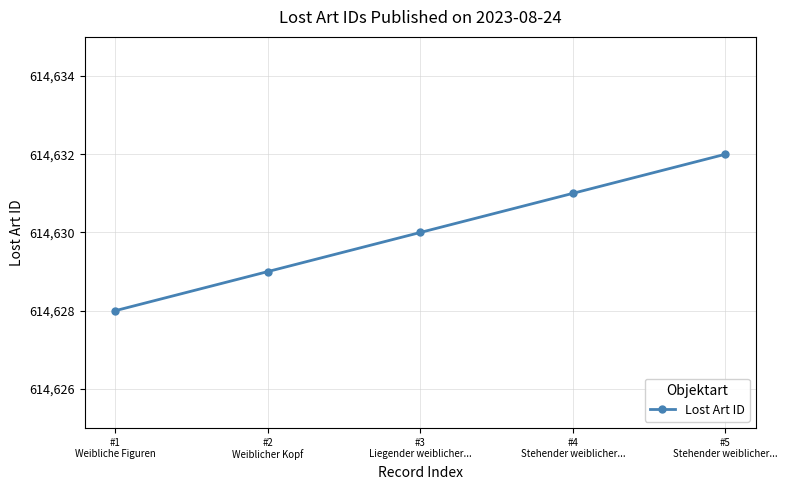

The chart shows a value of 994339 at #1
Weibliche Figuren. True or false?

False